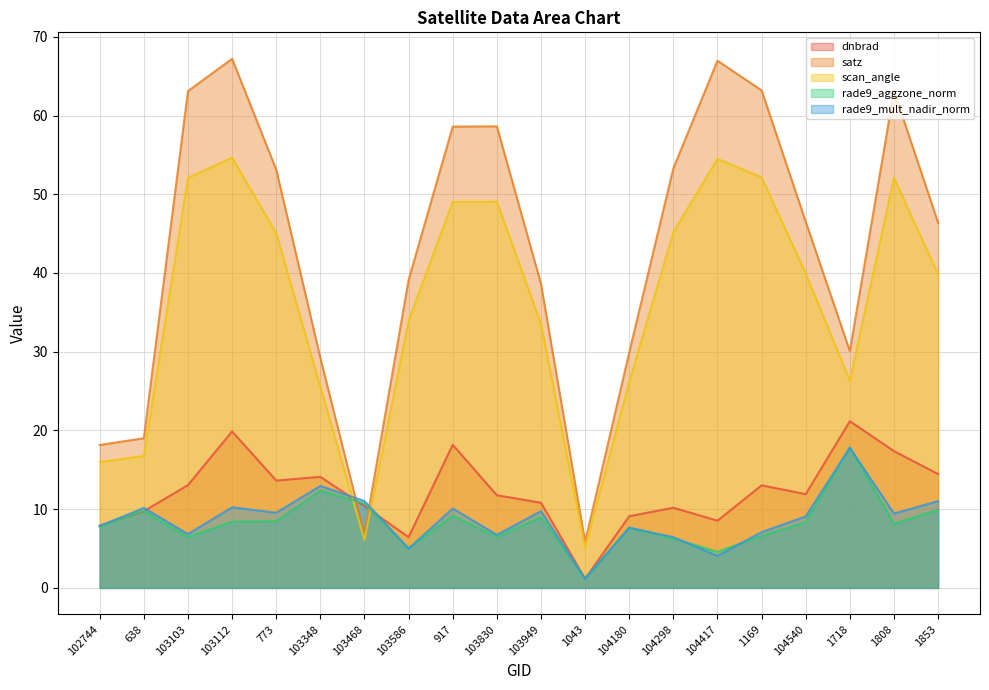

True or false: dnbrad and satz cross at least once.

True